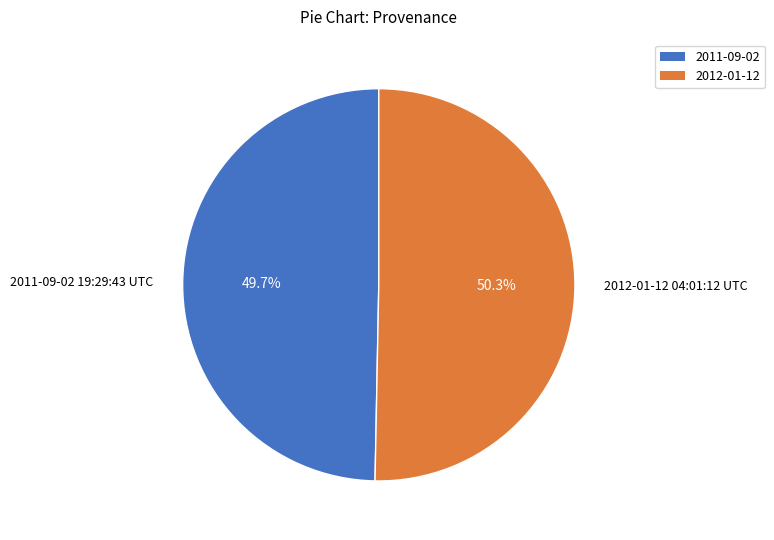

Does any single category account for the majority?

Yes